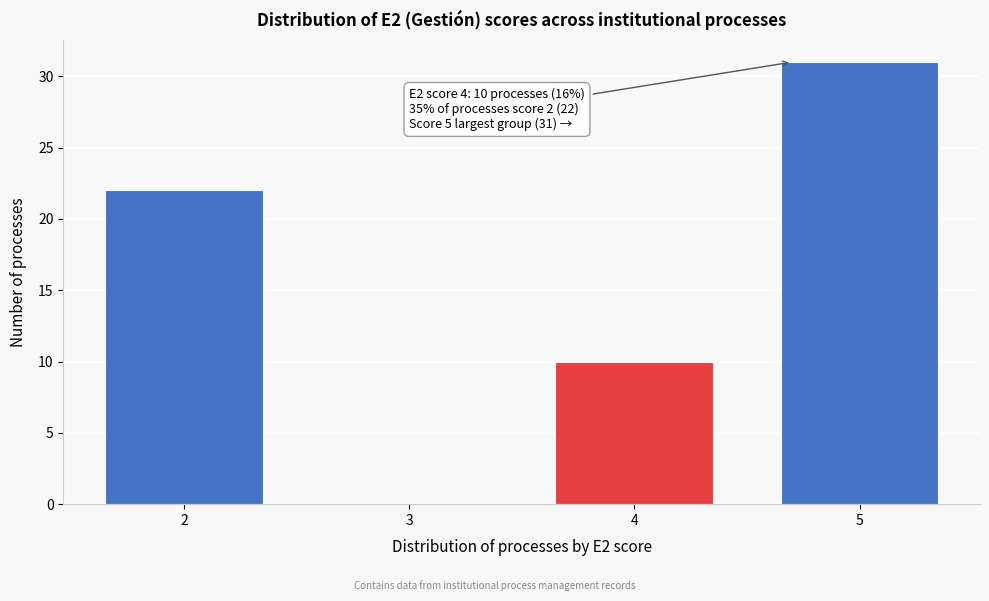

Reading right to left, extract all data points from this chart.

5=31	4=10	3=0	2=22